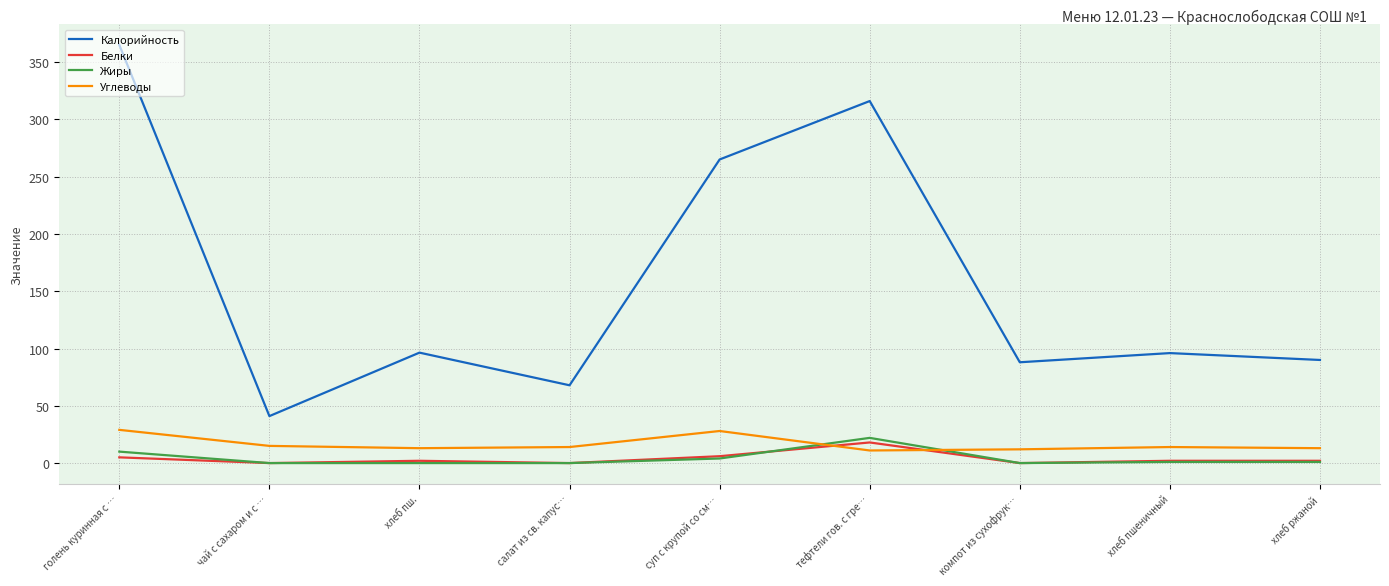

Between салат из св. капус… and хлеб ржаной, which series saw the biggest shift?

Калорийность